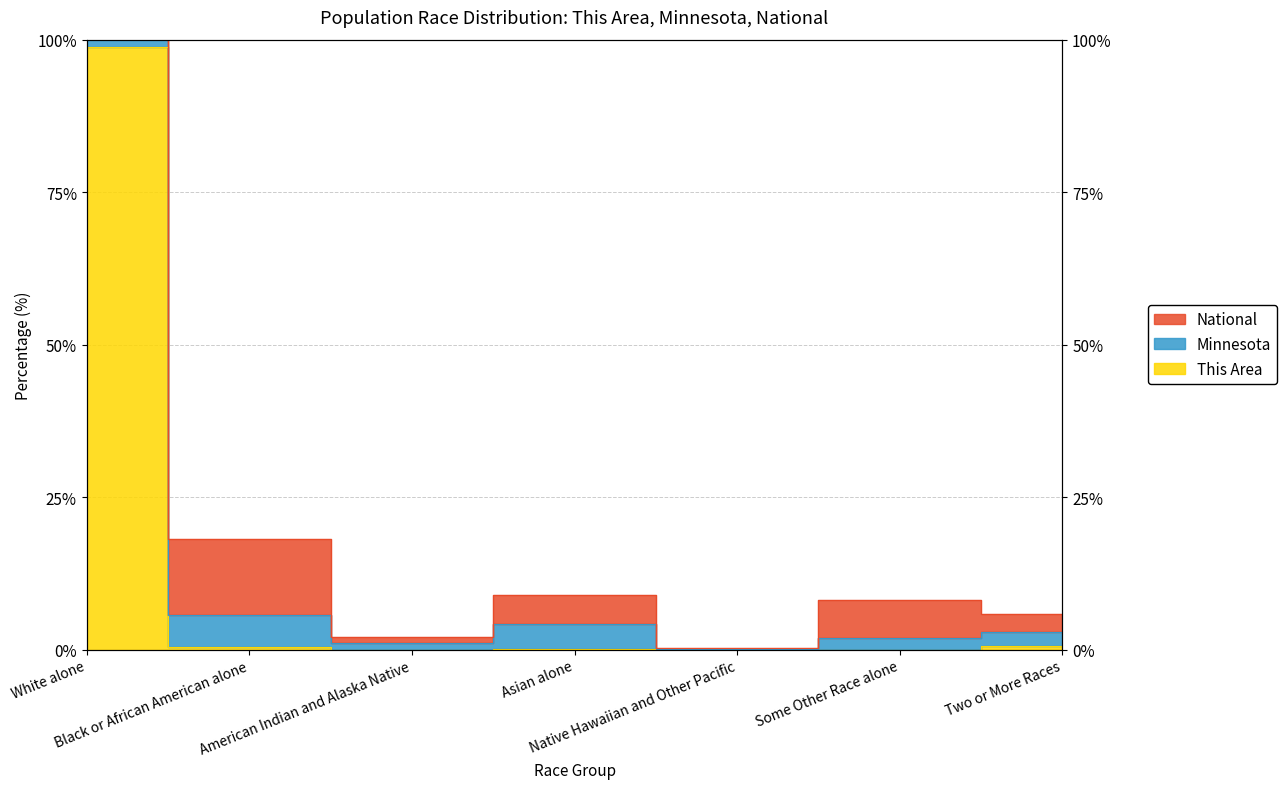

How many positive values does the This Area series have?

4